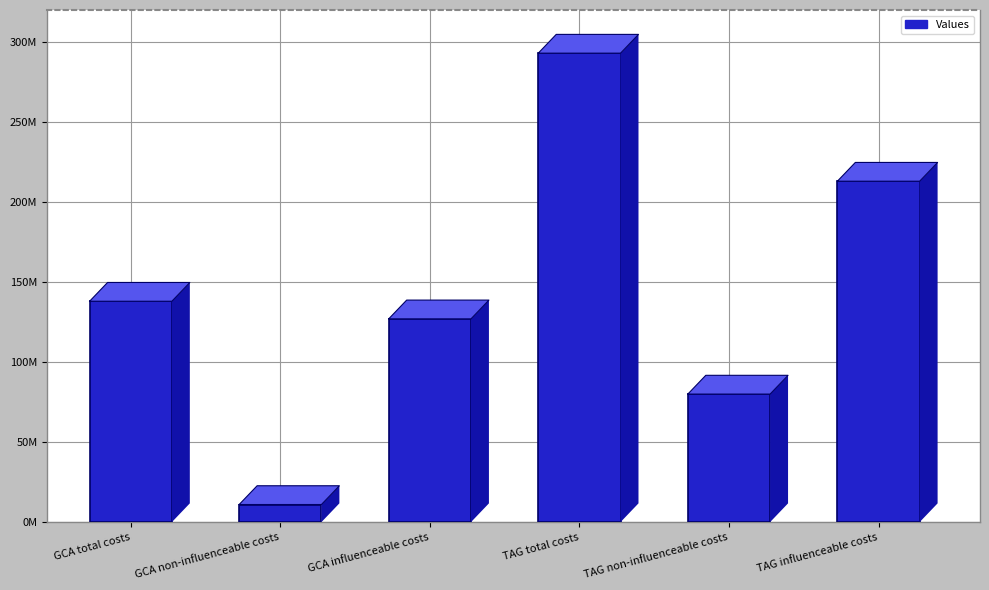

List the labels in order of value, largest first.

TAG total costs, TAG influenceable costs, GCA total costs, GCA influenceable costs, TAG non-influenceable costs, GCA non-influenceable costs